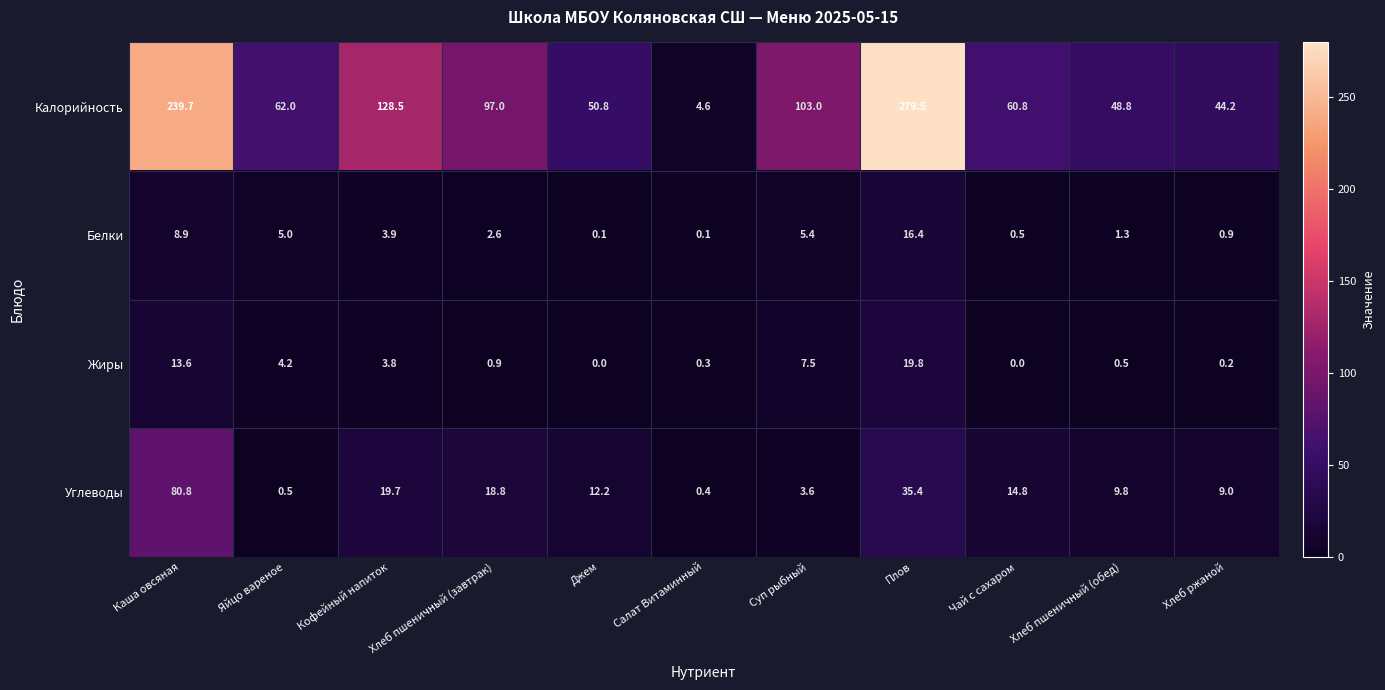

At which category is the sum across all series the highest?

Плов